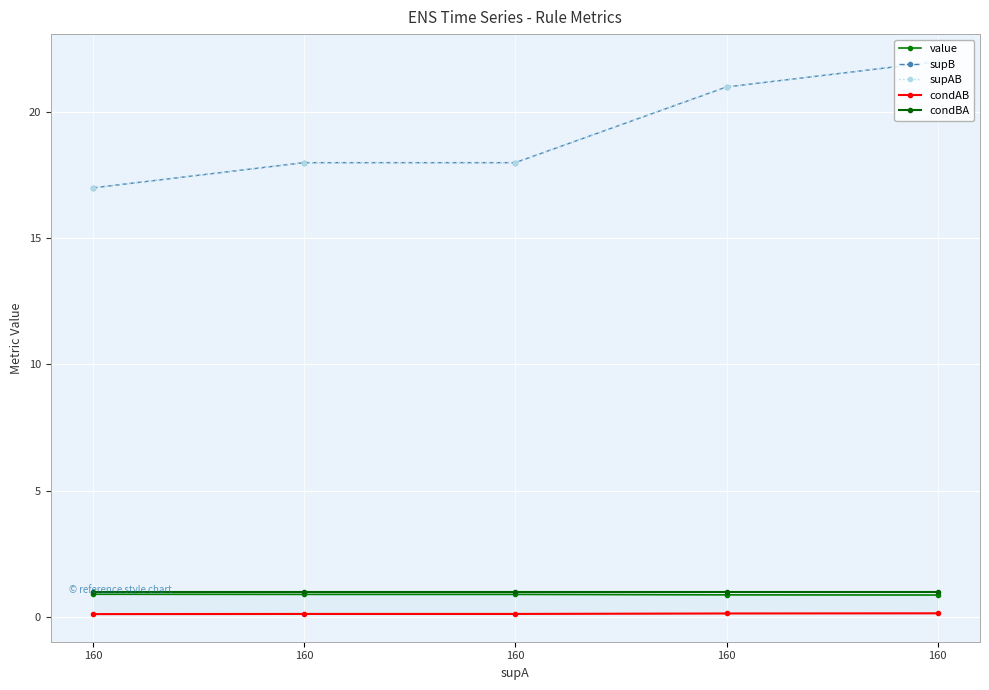

Between 160 and 160, which series saw the biggest shift?

supB